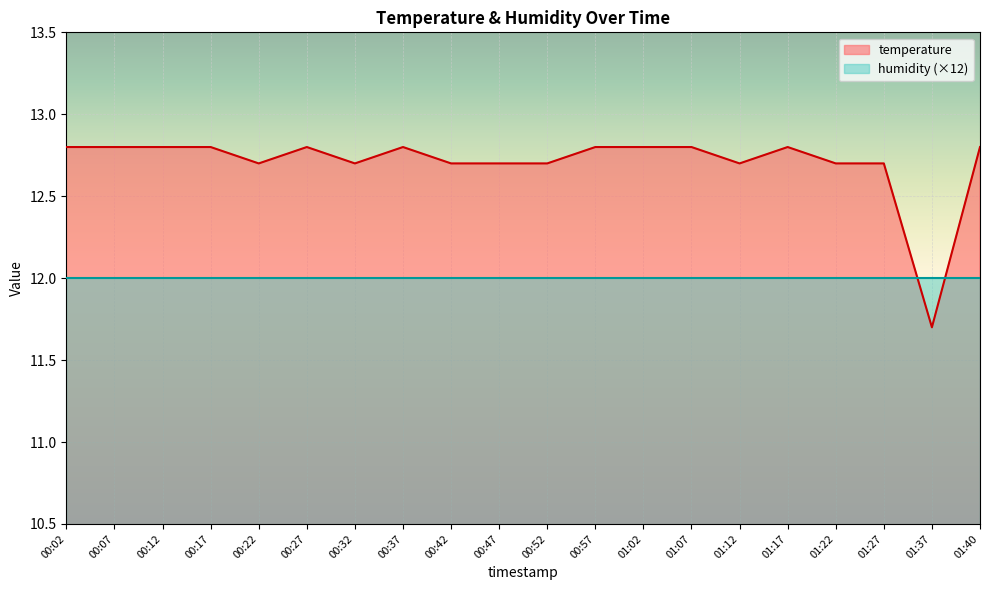

What is the label of the 18th point from the left?

01:27